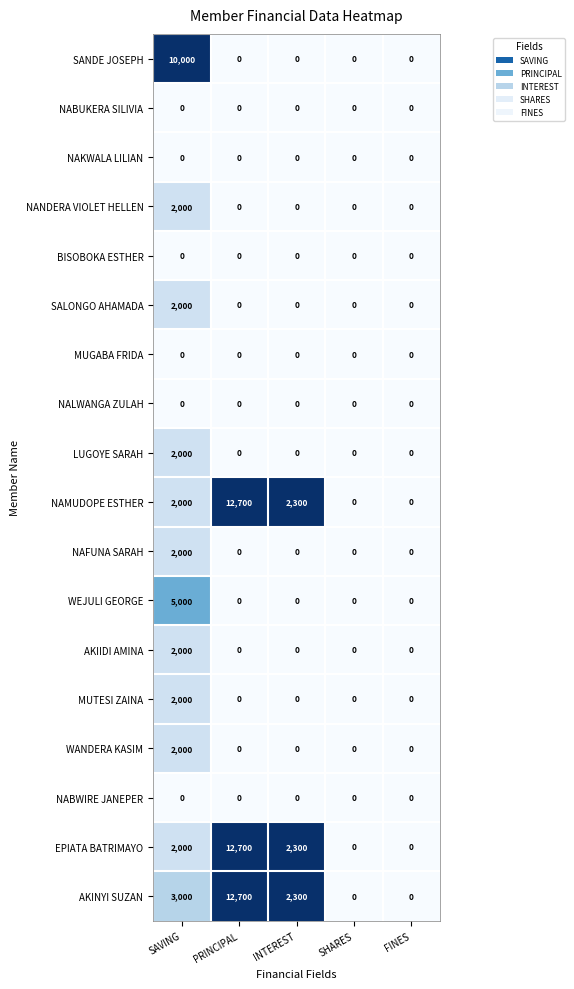

How many series are shown in this chart?

18